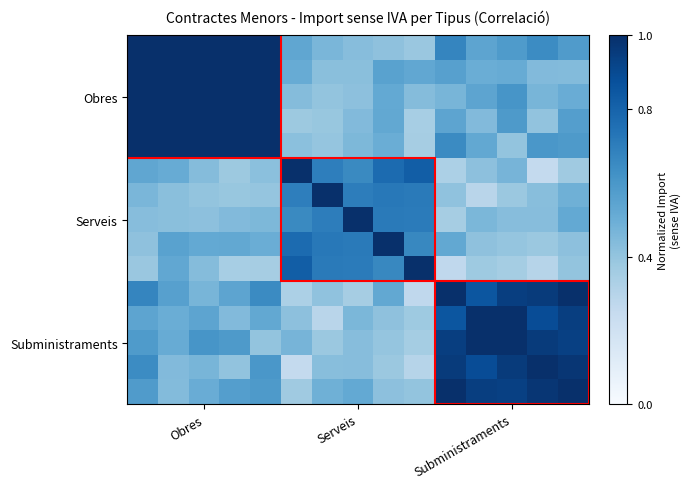

What is the greatest value displayed?

1.0